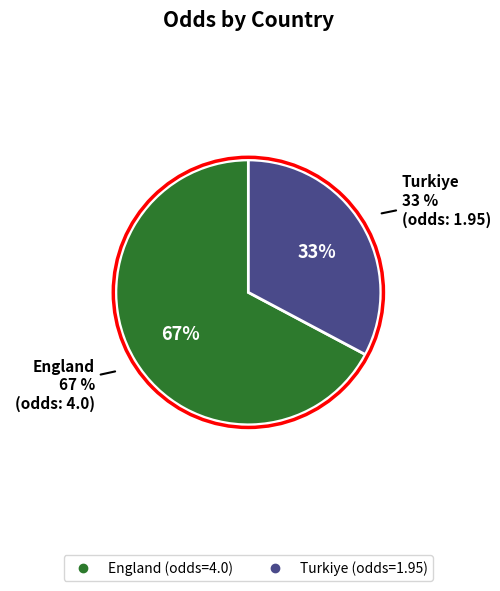

True or false: England accounts for 67% of the total.

True